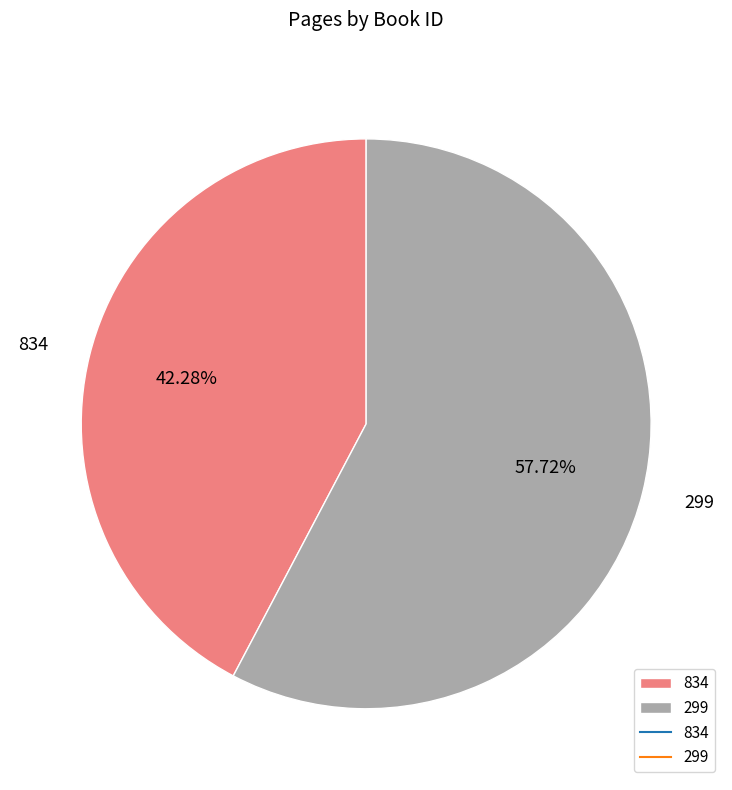

True or false: 299 accounts for 58% of the total.

True